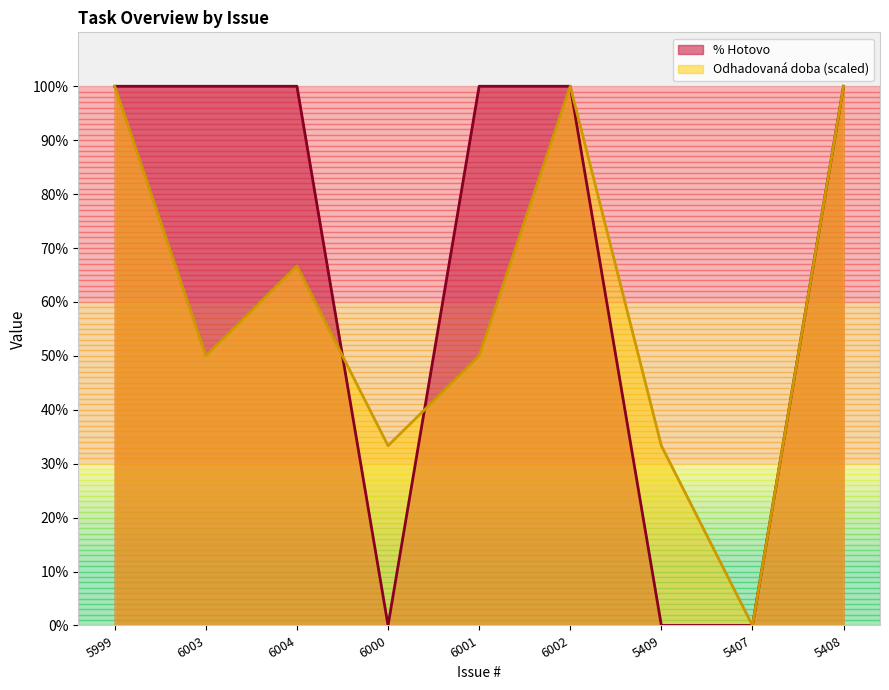

How many series are shown in this chart?

2